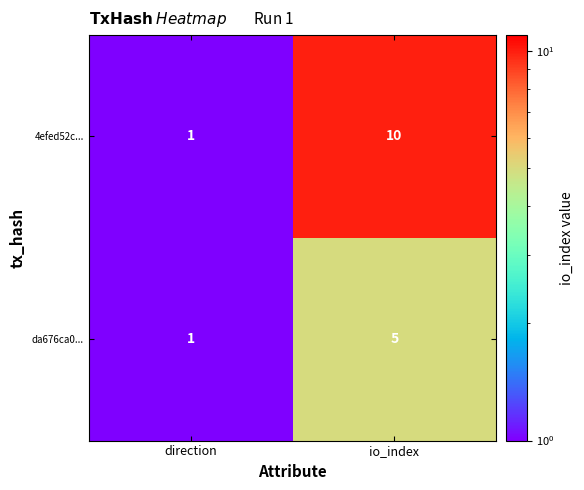

Is the value of da676ca0... at direction greater than the value of 4efed52c... at io_index?

No